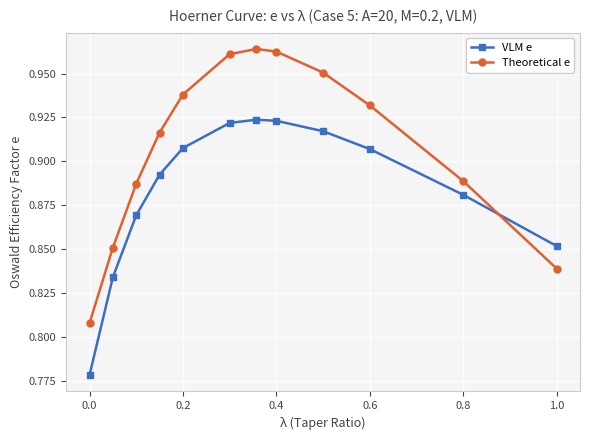

Count the Theoretical e values in the range 0 to 1.

12